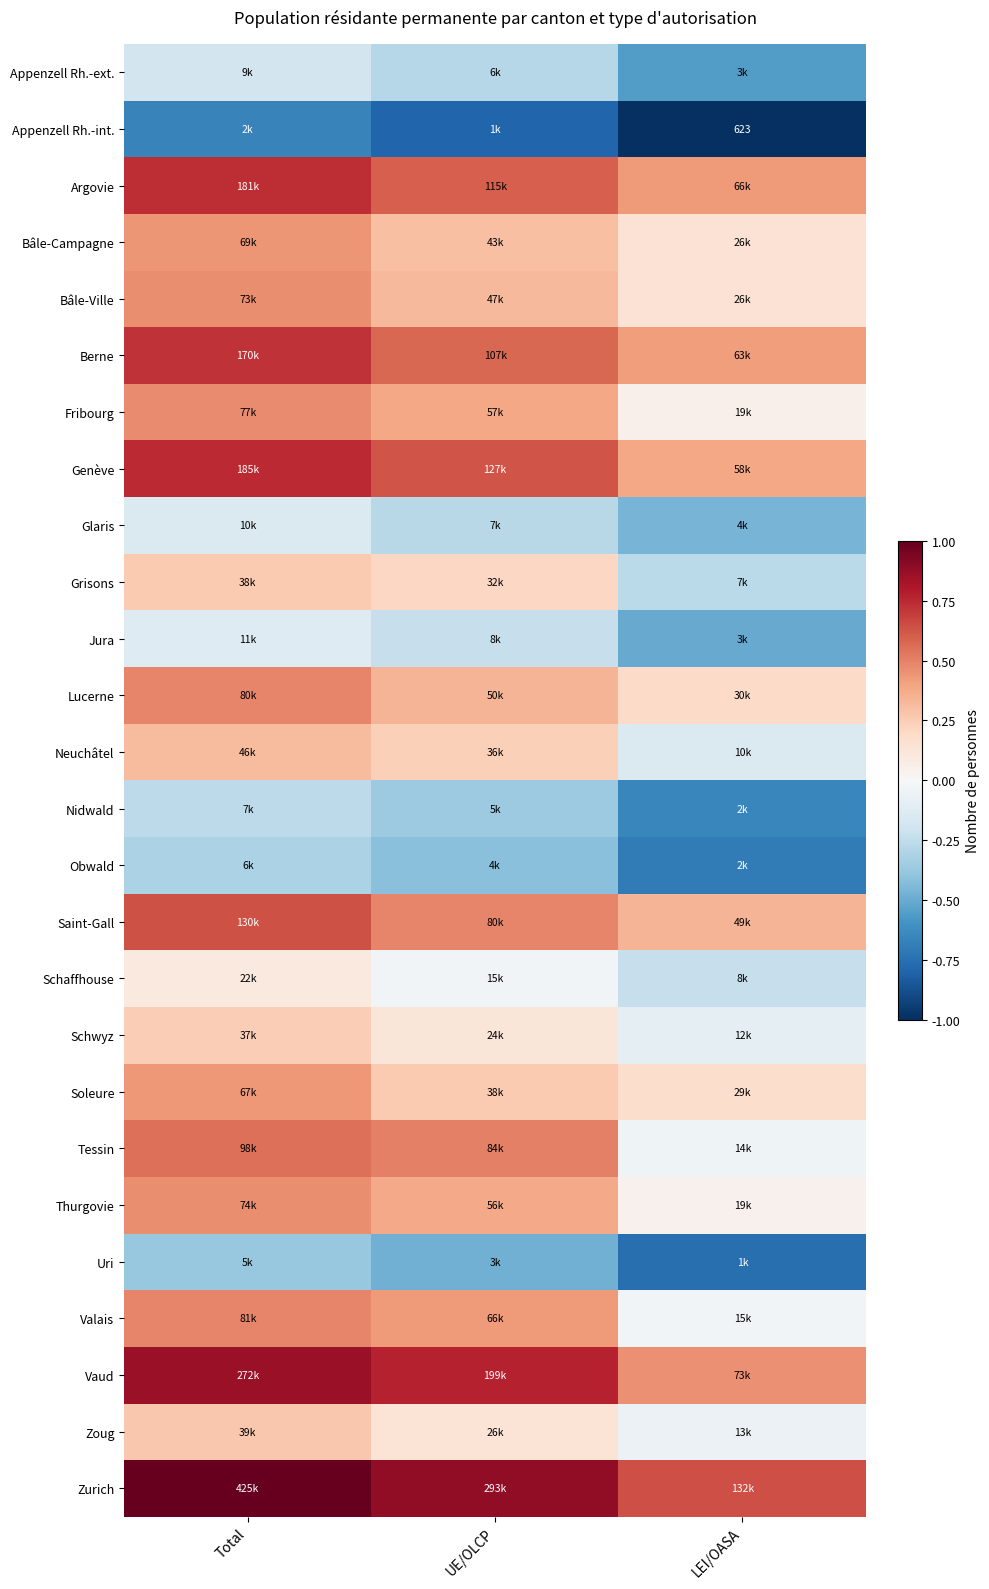

True or false: Valais has a value of 0.3 at Total.

False